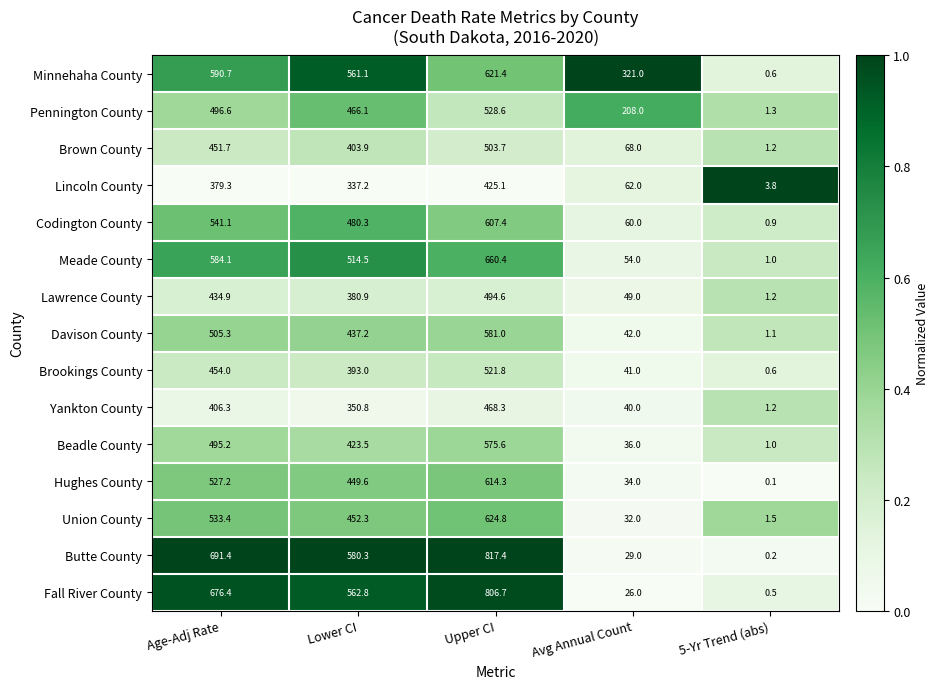

Which series changed the most between Avg Annual Count and 5-Yr Trend (abs)?

Minnehaha County